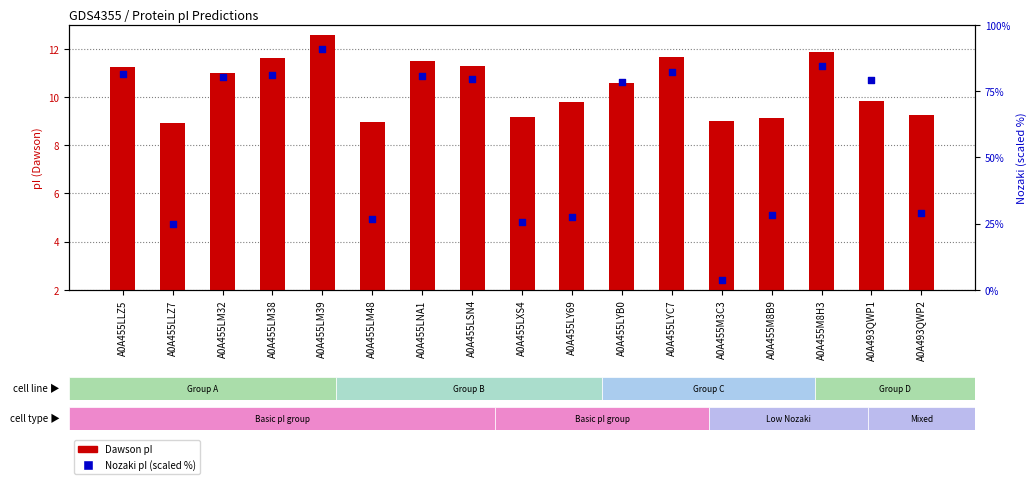

Which series has the widest spread of Y values?

Nozaki (scaled %)